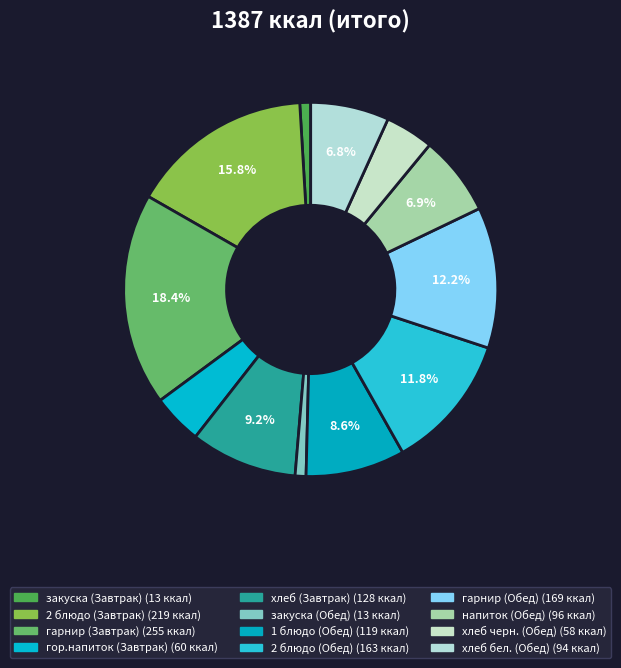

Count the number of slices in the pie.

12